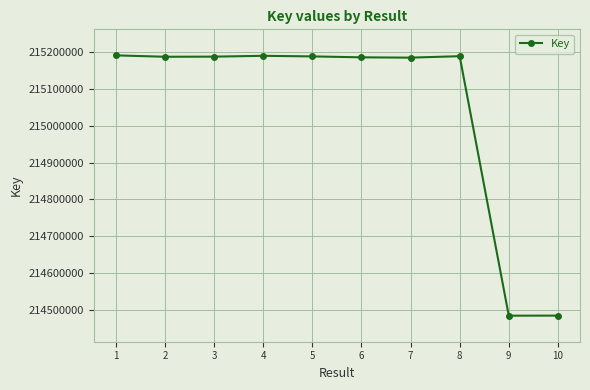

What is the difference between the second highest and minimum values?

706246